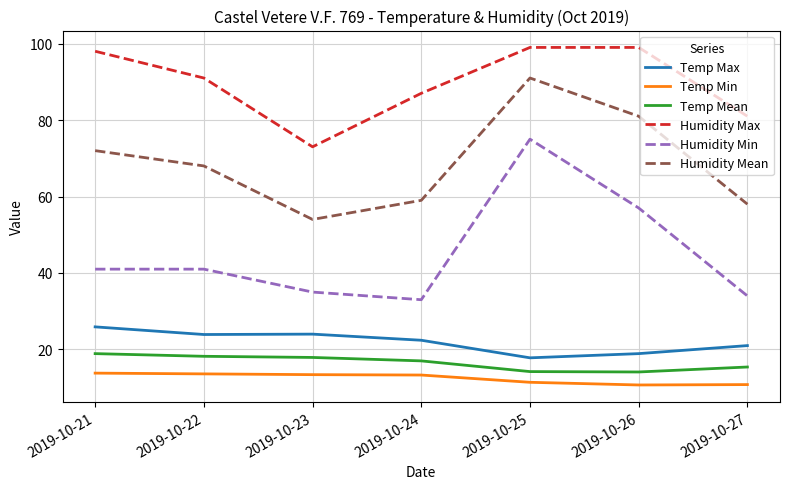

True or false: Humidity Max and Temp Mean intersect in this chart.

False